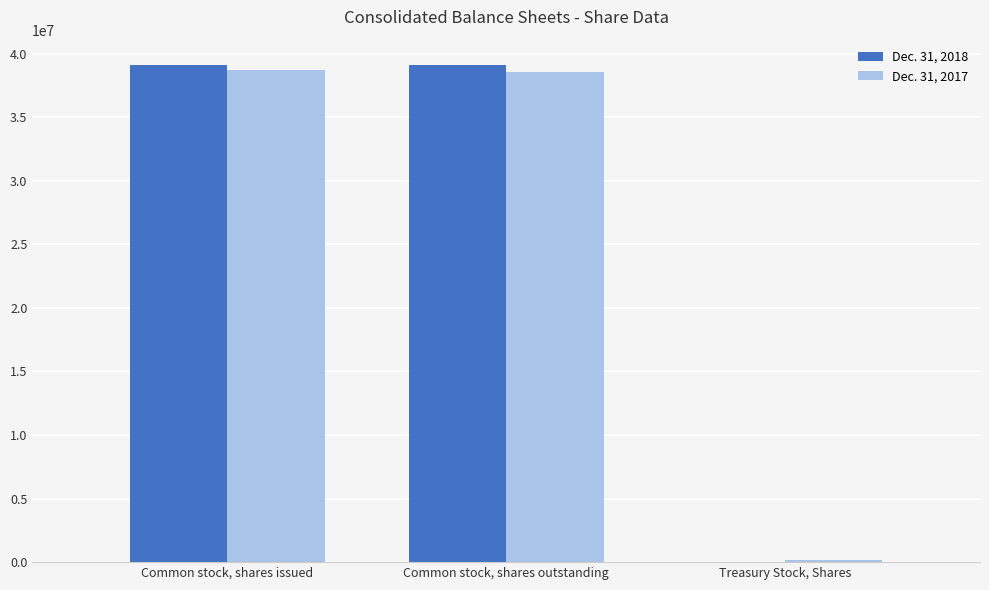

The value of Dec. 31, 2017 at Common stock, shares outstanding is 17667010. True or false?

False